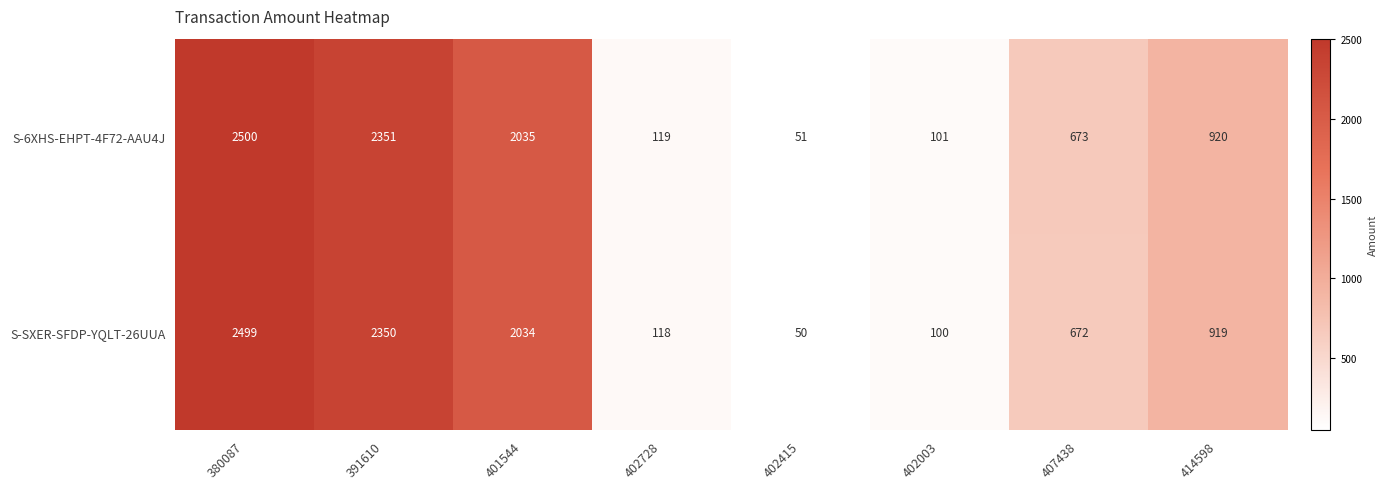

The S-SXER-SFDP-YQLT-26UUA series shows 76 at 402415. True or false?

False